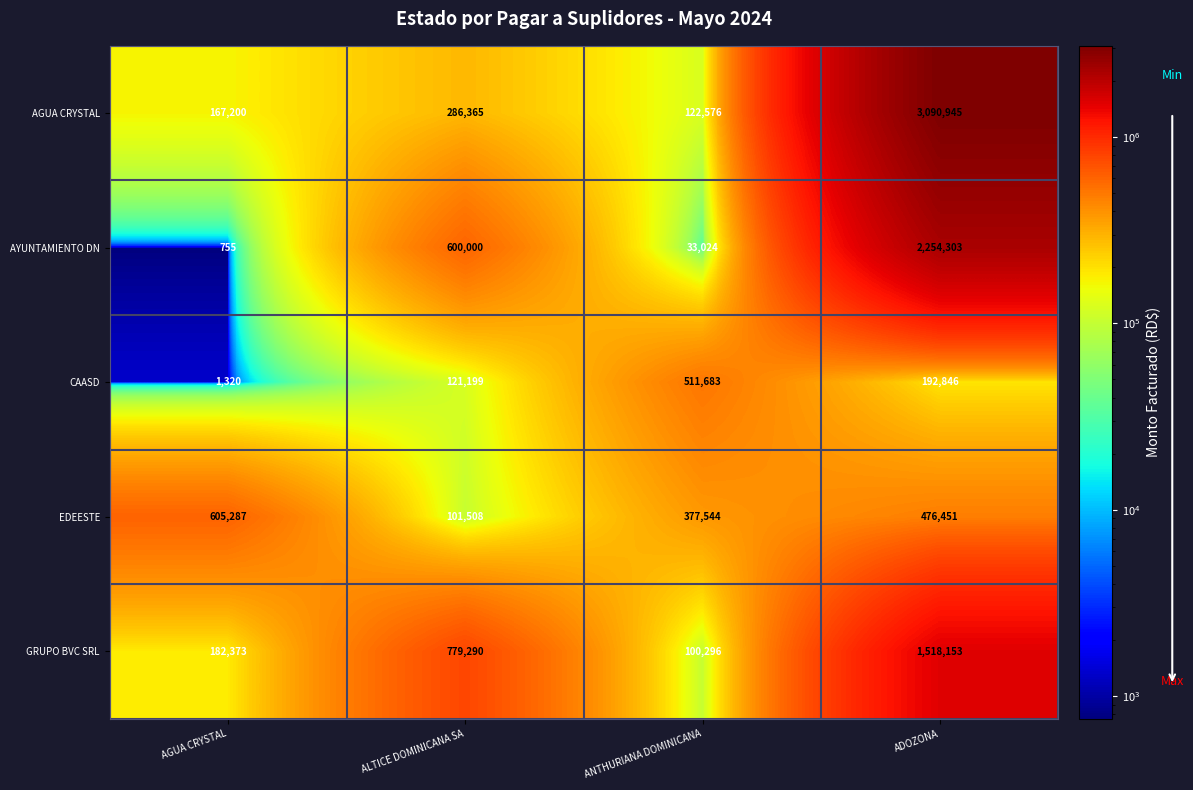

Where is GRUPO BVC SRL nearest to the value 809224?

ALTICE DOMINICANA SA